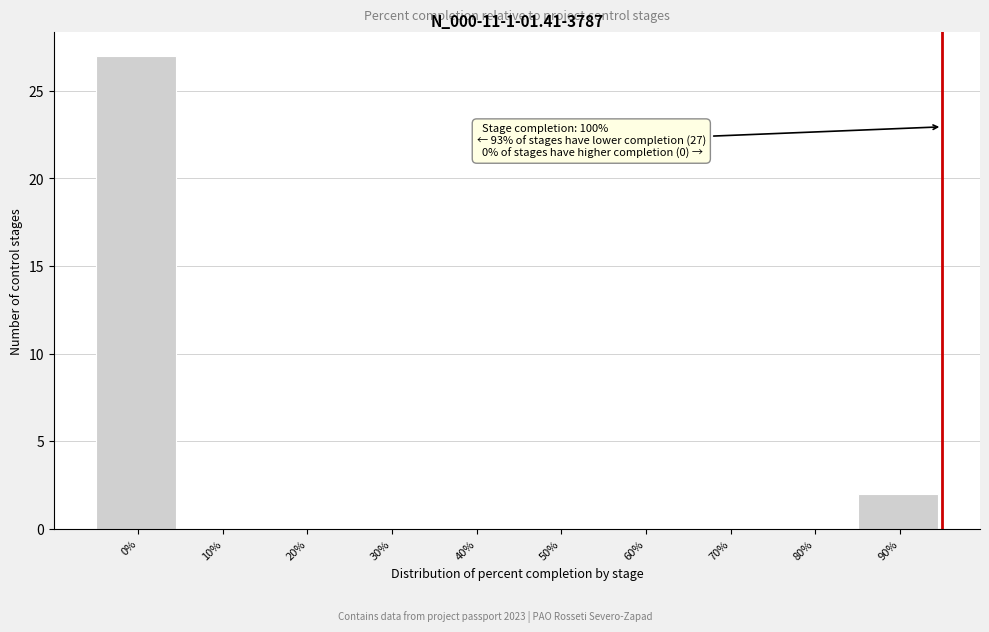

Reading left to right, list all the values displayed in this chart.

0%=27	10%=0	20%=0	30%=0	40%=0	50%=0	60%=0	70%=0	80%=0	90%=2